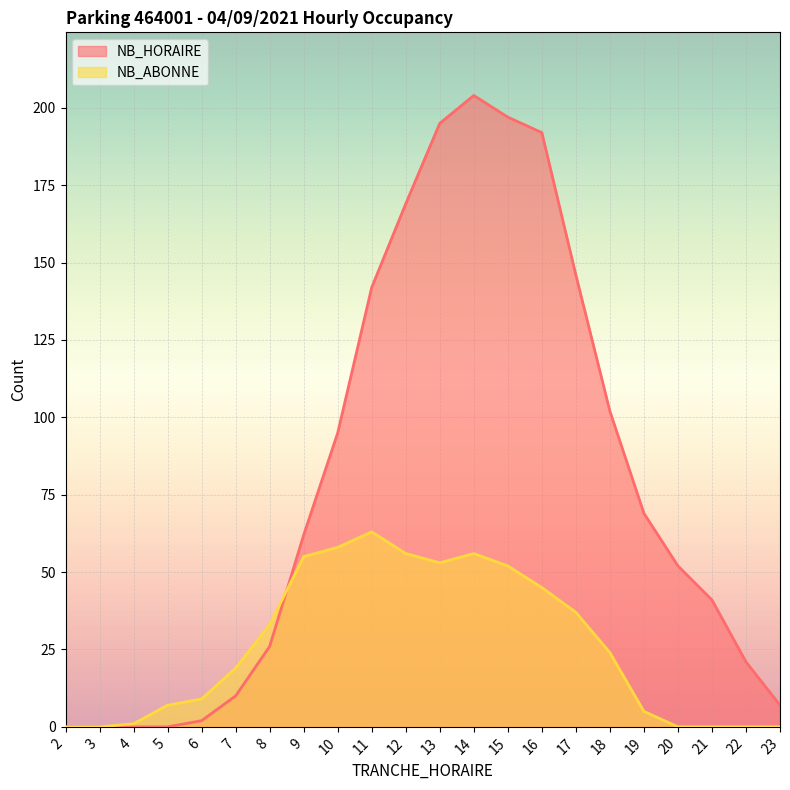

List the series in order of their peak value, highest first.

NB_HORAIRE, NB_ABONNE